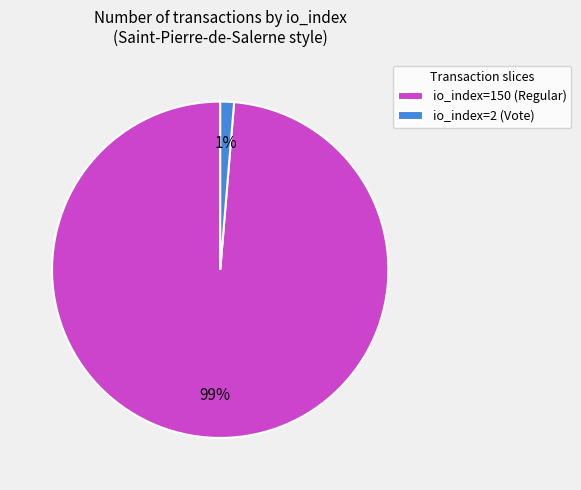

What percentage is the io_index=150 (Regular) slice, to the nearest percent?

99%